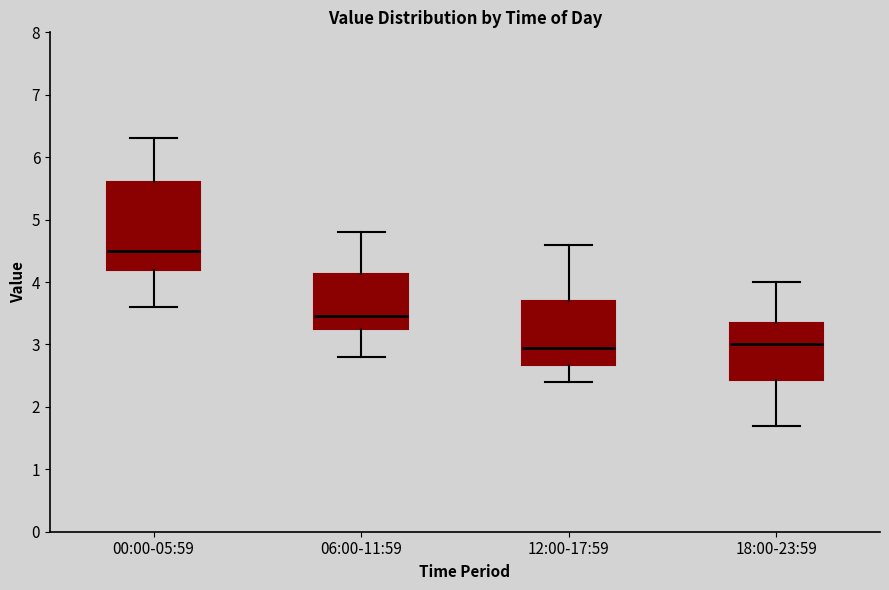

Which box has the highest median line?

00:00-05:59